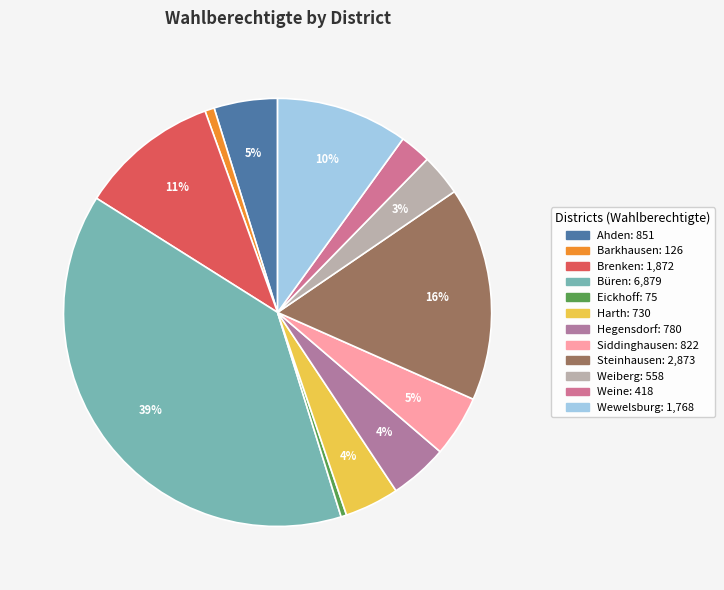

Rank the categories by value from highest to lowest.

Büren, Steinhausen, Brenken, Wewelsburg, Ahden, Siddinghausen, Hegensdorf, Harth, Weiberg, Weine, Barkhausen, Eickhoff